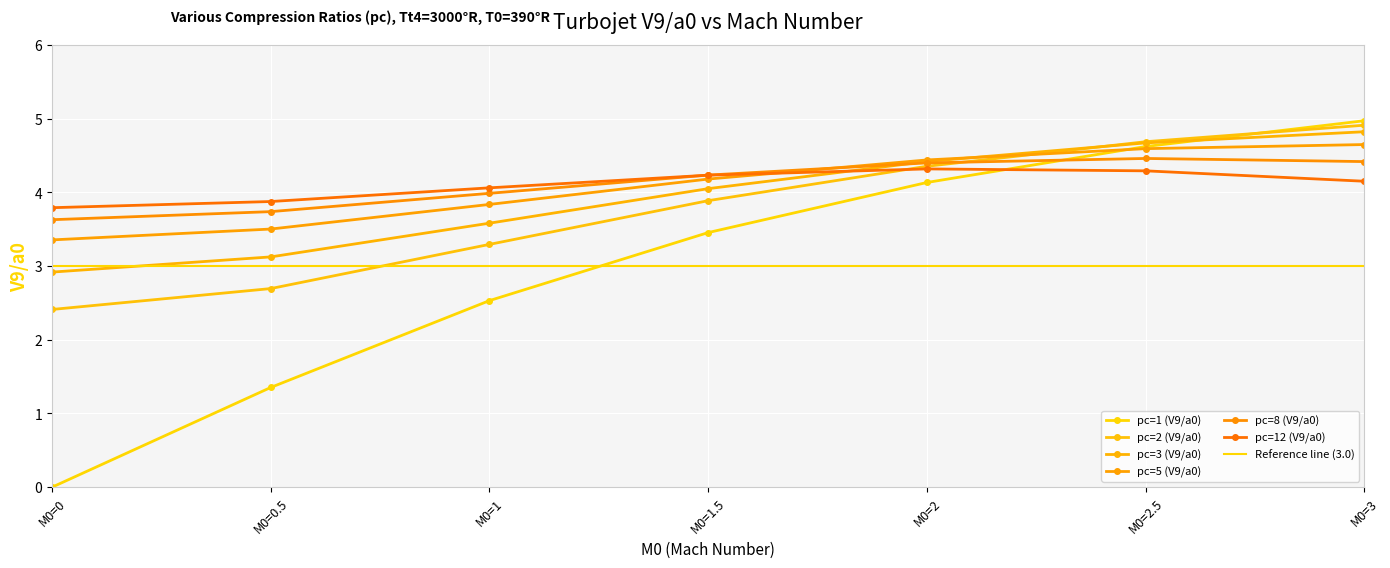

Which has a higher value, M0=2 or M0=0.5?

M0=2